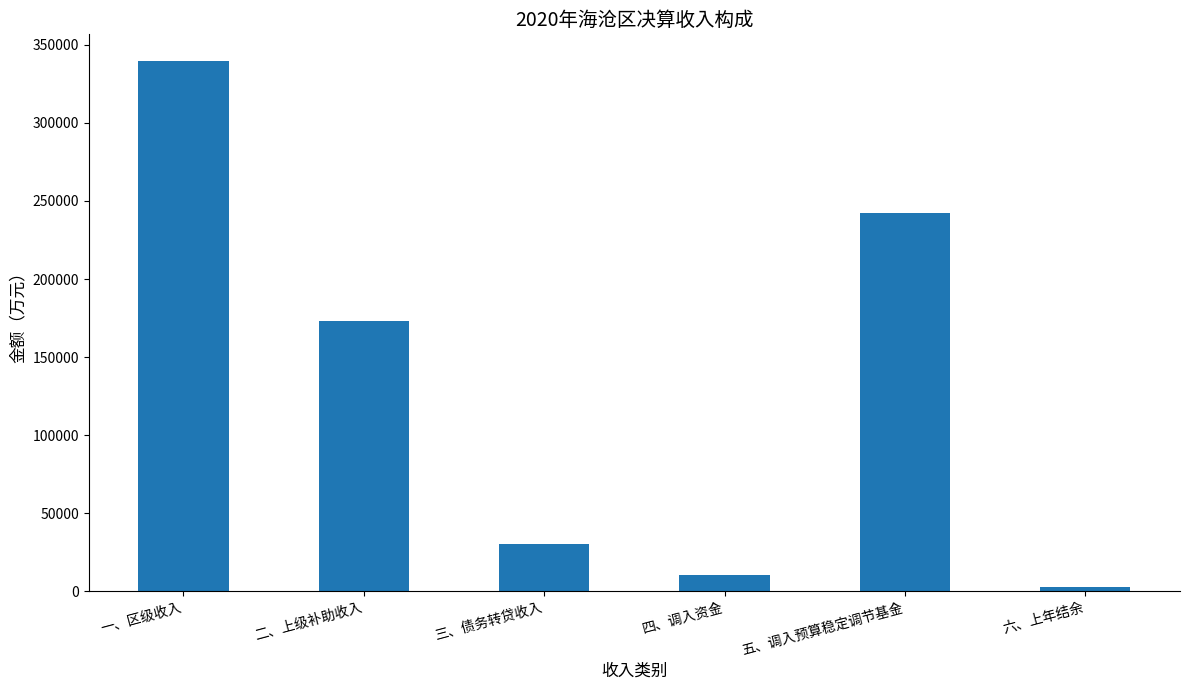

The chart shows a value of 10290 at 四、调入资金. True or false?

True